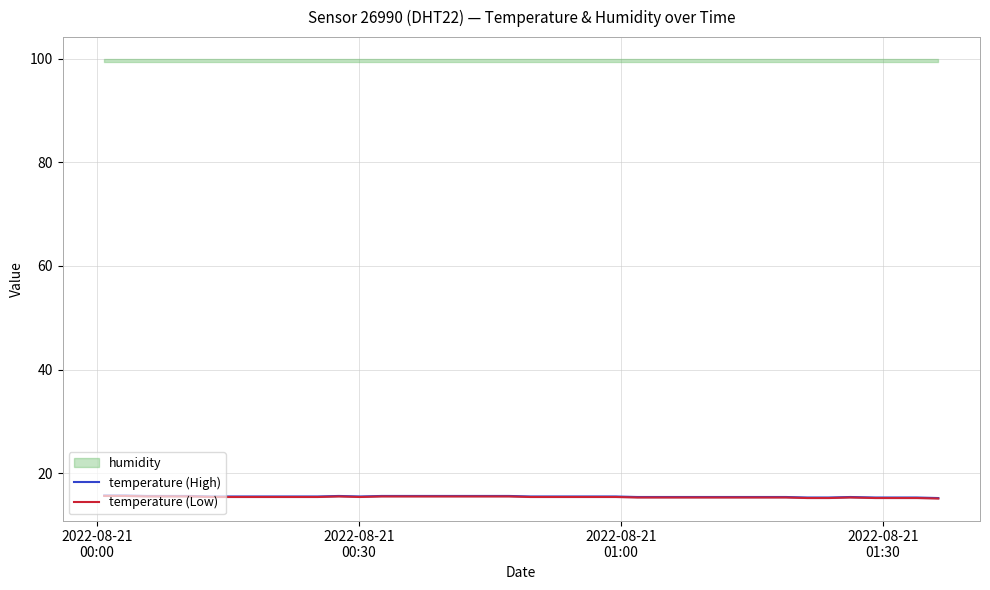

What is the maximum value for temperature (Low)?

15.6